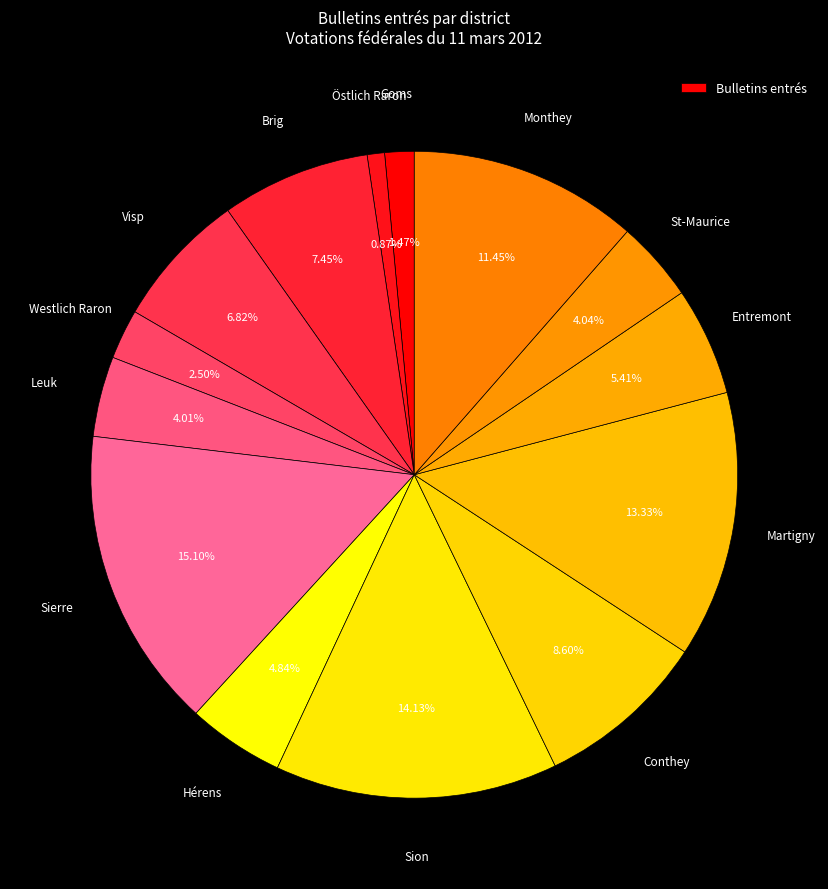

To the nearest percent, what is the average slice percentage?

7%